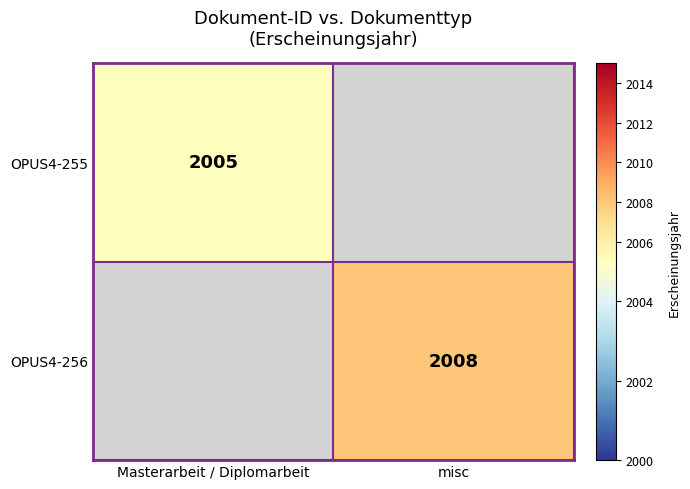

At misc, list the series in order from largest to smallest.

OPUS4-255, OPUS4-256